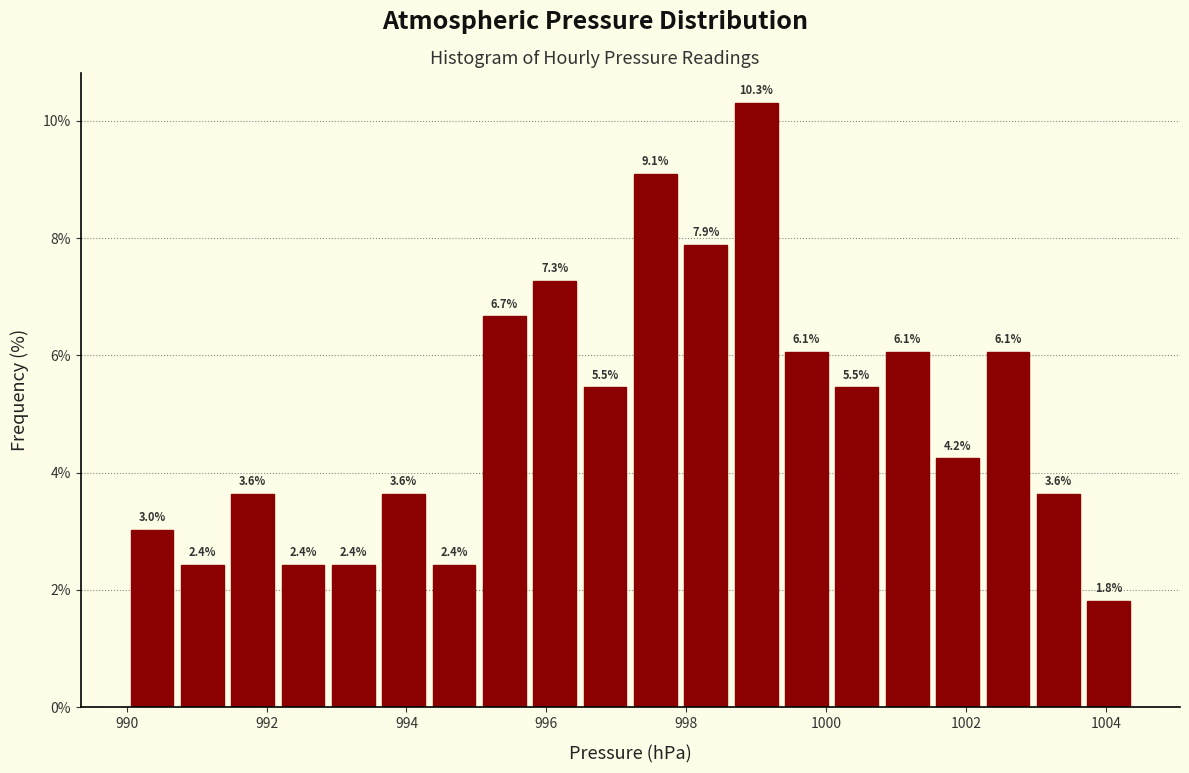

Around what value on the x-axis is the tallest bar? Give the approximate position of its centre, as read against the axis.

999.0